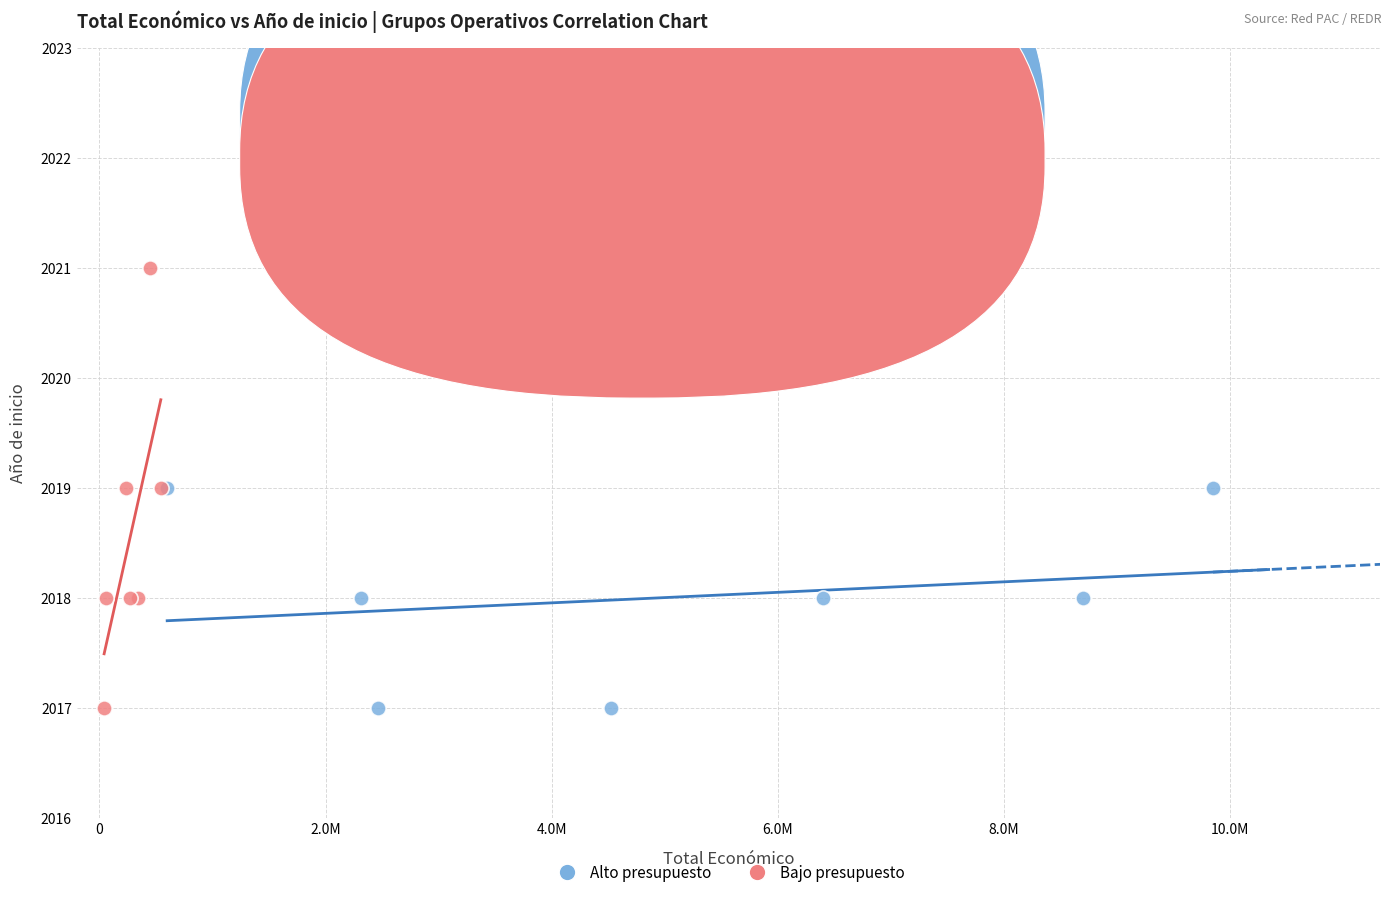

Which series reaches the maximum Y coordinate?

Bajo presupuesto